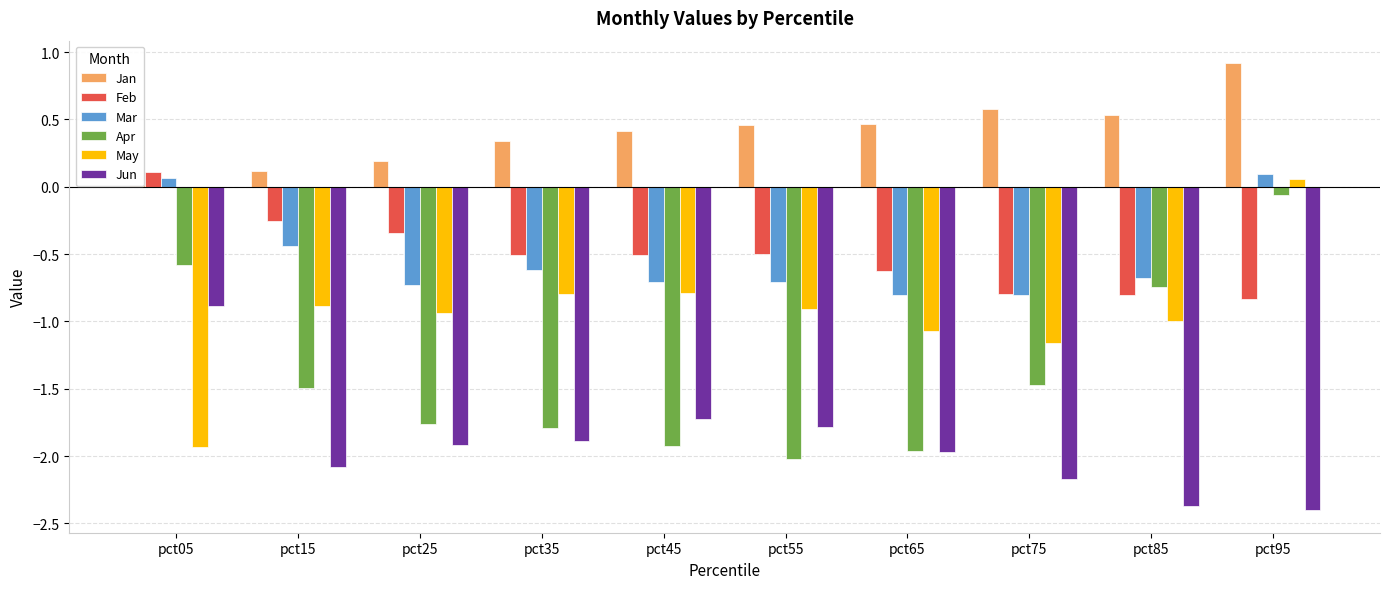

Reading left to right, list all the values displayed in this chart.

Jan: pct05=0.0	pct15=0.1	pct25=0.2	pct35=0.3	pct45=0.4	pct55=0.5	pct65=0.5	pct75=0.6	pct85=0.5	pct95=0.9
Feb: pct05=0.1	pct15=-0.3	pct25=-0.3	pct35=-0.5	pct45=-0.5	pct55=-0.5	pct65=-0.6	pct75=-0.8	pct85=-0.8	pct95=-0.8
Mar: pct05=0.1	pct15=-0.4	pct25=-0.7	pct35=-0.6	pct45=-0.7	pct55=-0.7	pct65=-0.8	pct75=-0.8	pct85=-0.7	pct95=0.1
Apr: pct05=-0.6	pct15=-1.5	pct25=-1.8	pct35=-1.8	pct45=-1.9	pct55=-2.0	pct65=-2.0	pct75=-1.5	pct85=-0.7	pct95=-0.1
May: pct05=-1.9	pct15=-0.9	pct25=-0.9	pct35=-0.8	pct45=-0.8	pct55=-0.9	pct65=-1.1	pct75=-1.2	pct85=-1.0	pct95=0.1
Jun: pct05=-0.9	pct15=-2.1	pct25=-1.9	pct35=-1.9	pct45=-1.7	pct55=-1.8	pct65=-2.0	pct75=-2.2	pct85=-2.4	pct95=-2.4